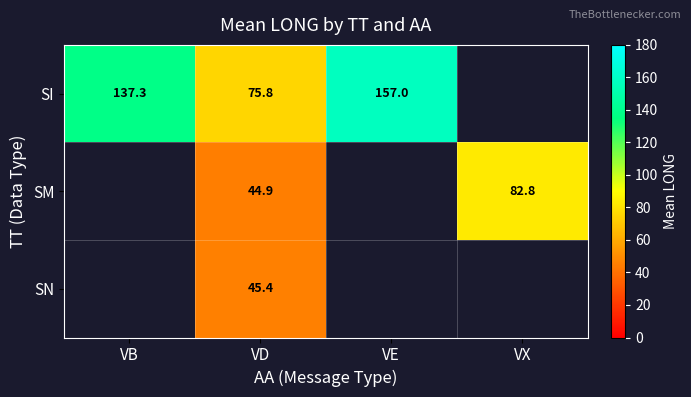

What is the difference between the SI values at VD and VE?

81.2